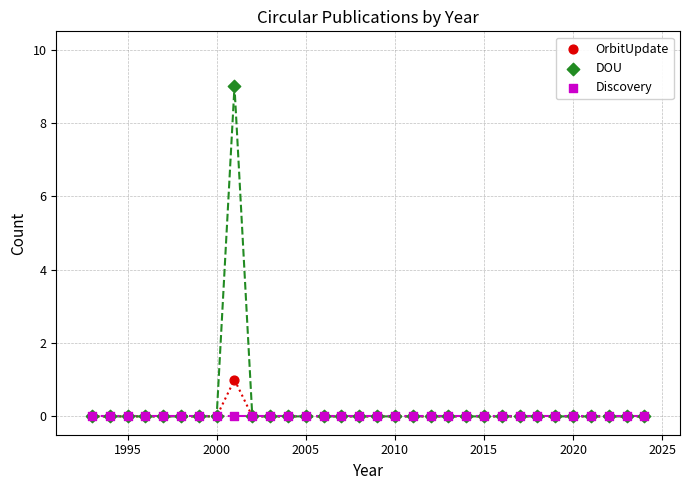

Which series contains the highest Y value?

DOU